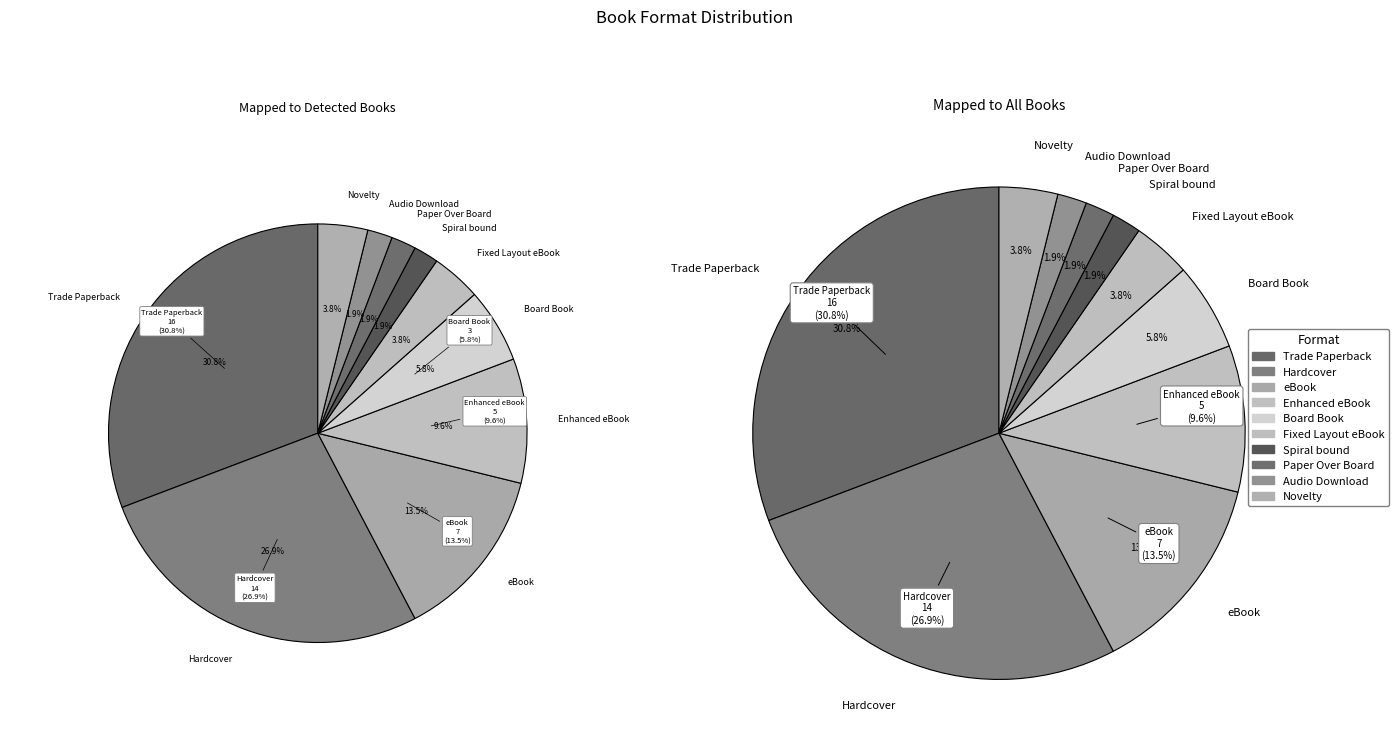

Count the number of slices in the pie.

20